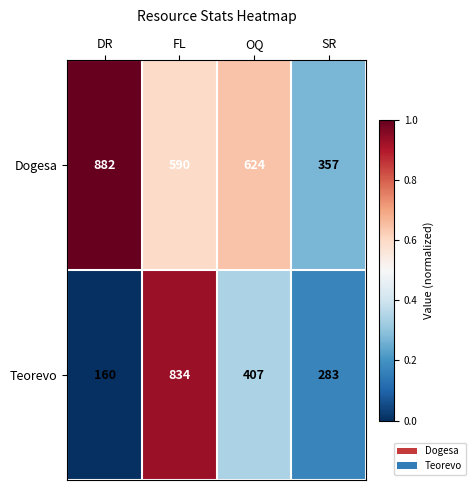

Which series has the largest range (max minus min)?

Teorevo